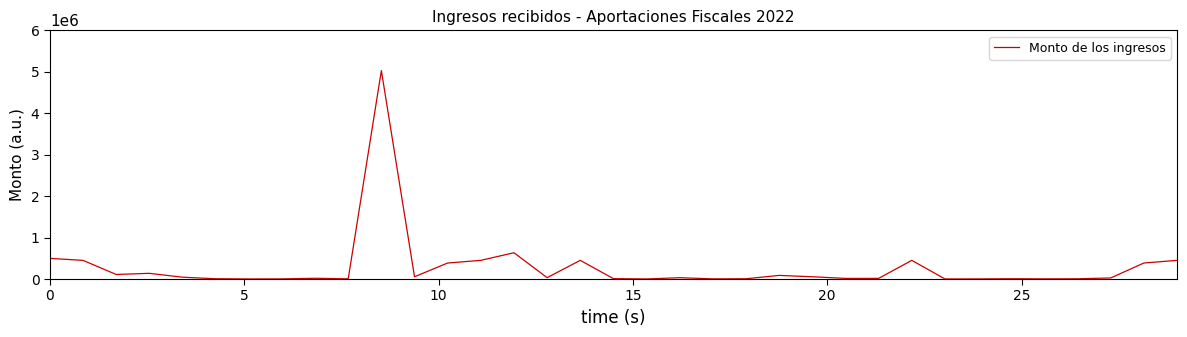

How many lines are shown in the chart?

1